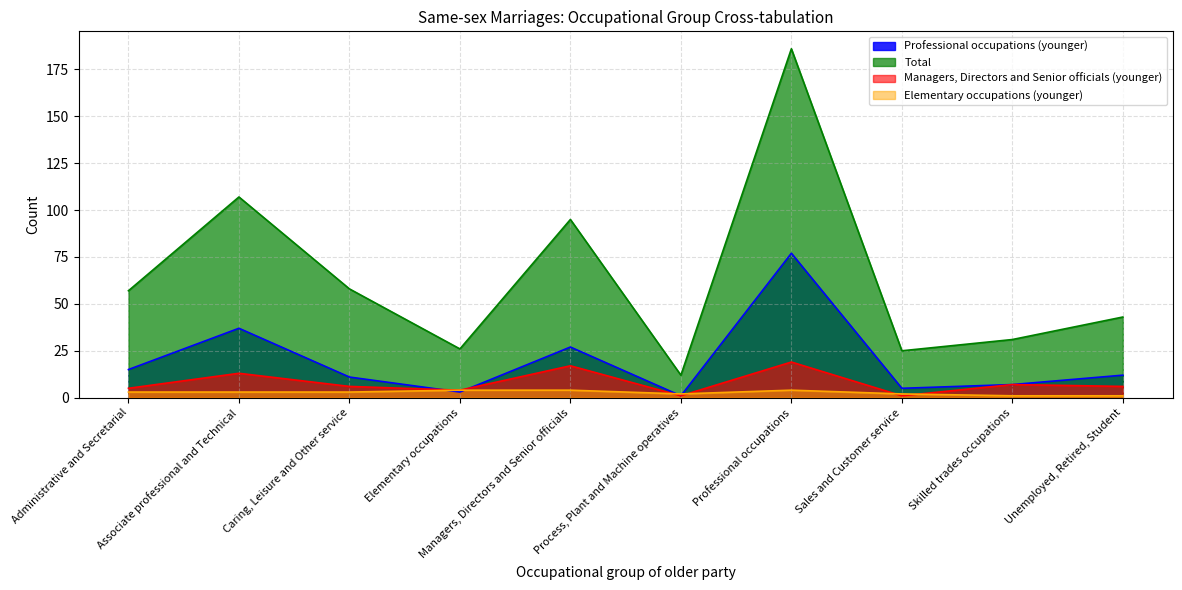

Which category has the highest value across all series?

Professional occupations